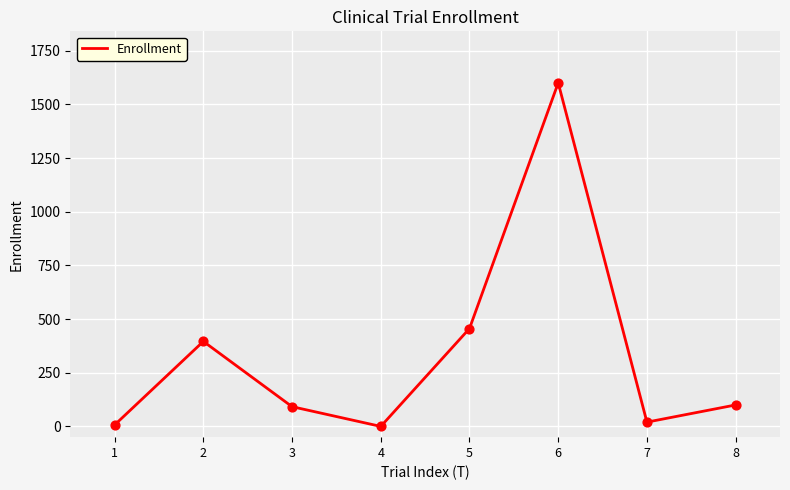

What is the change in value from 2 to 4?

-396